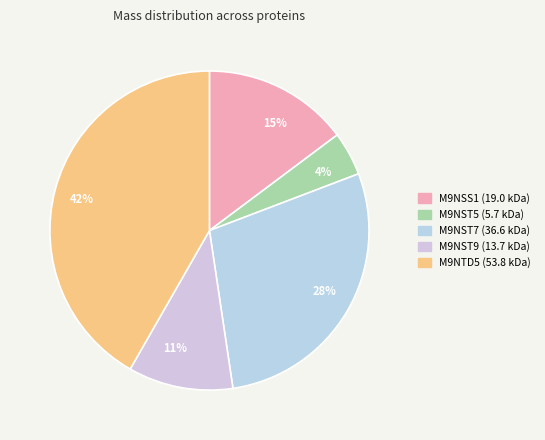

Which category has the smallest portion of the pie?

tr|M9NST5|M9NST5_9CAUD